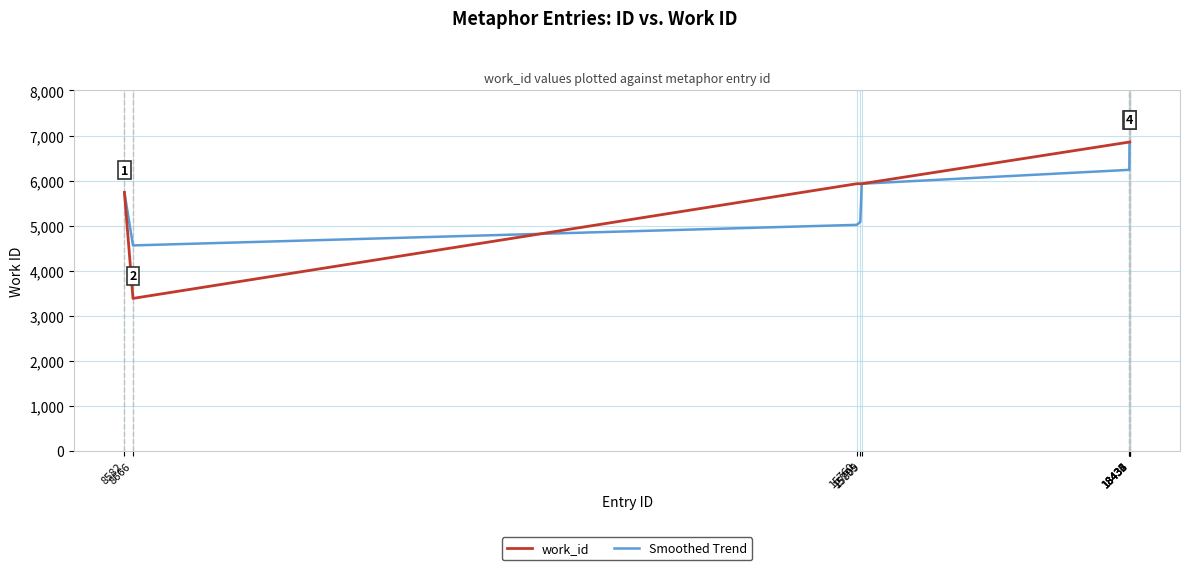

What is the difference between the Smoothed Trend values at 18435 and 18433?

308.3